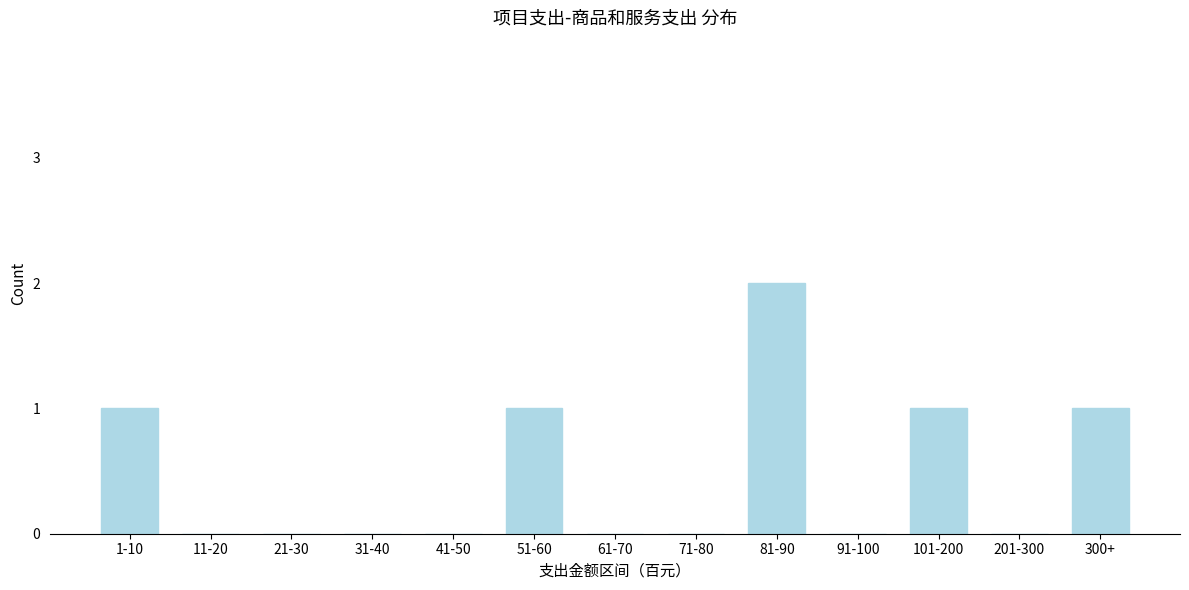

Reading right to left, extract all data points from this chart.

300+=1	201-300=0	101-200=1	91-100=0	81-90=2	71-80=0	61-70=0	51-60=1	41-50=0	31-40=0	21-30=0	11-20=0	1-10=1